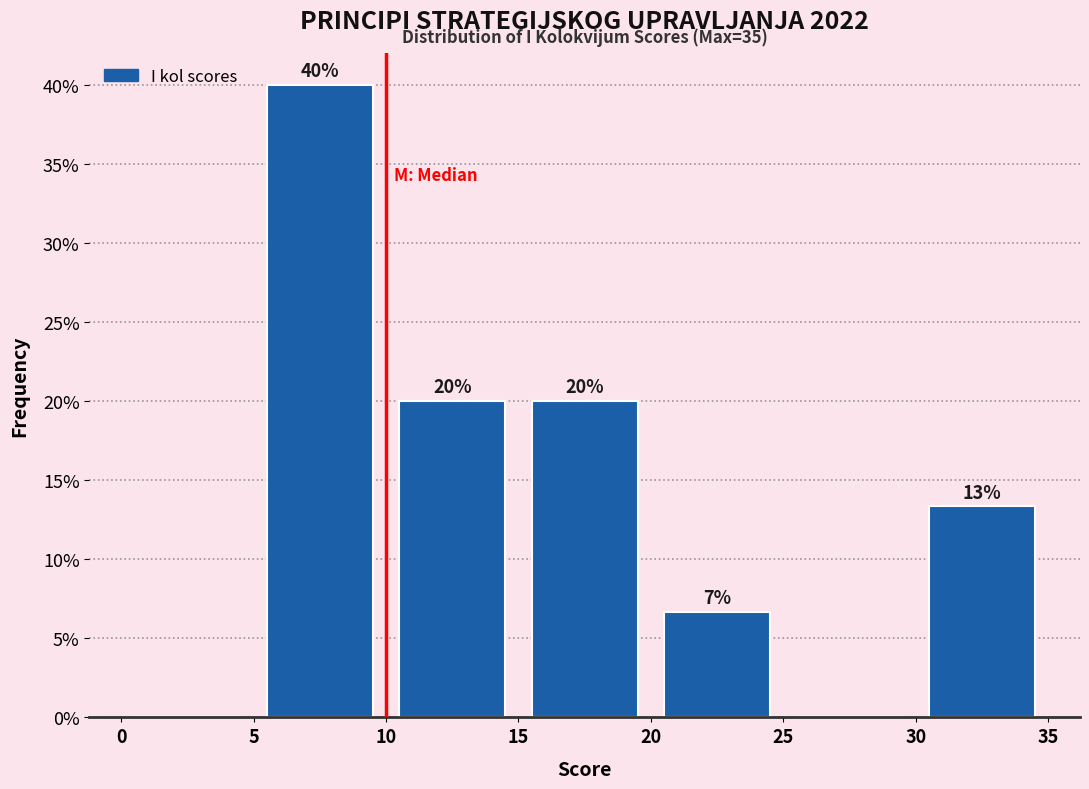

Which range on the x-axis has the tallest bar?

5 to 10